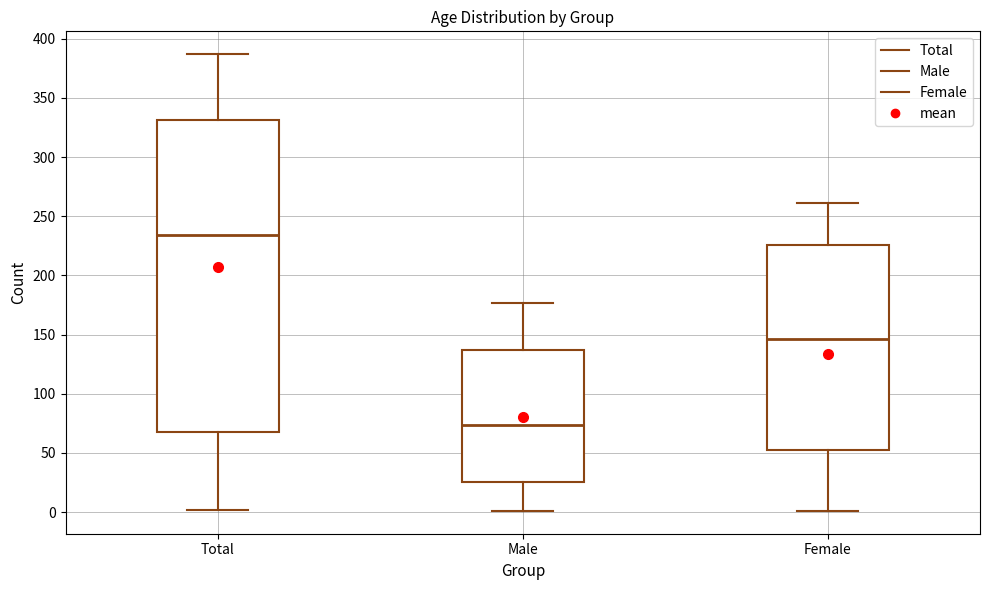

Where does the upper whisker of the box for Male end on the y-axis? The values are not printed on the chart, so give them approximately, as read against the axis.

175